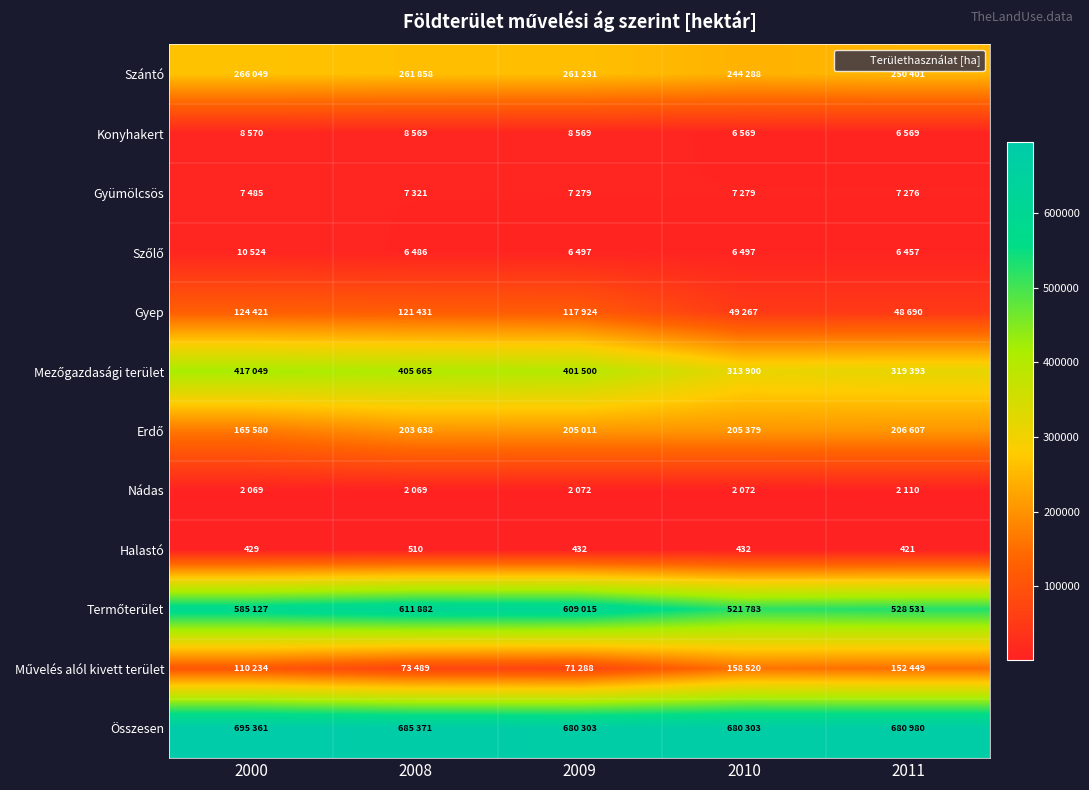

What is the total value across all series at 2008?

2388289